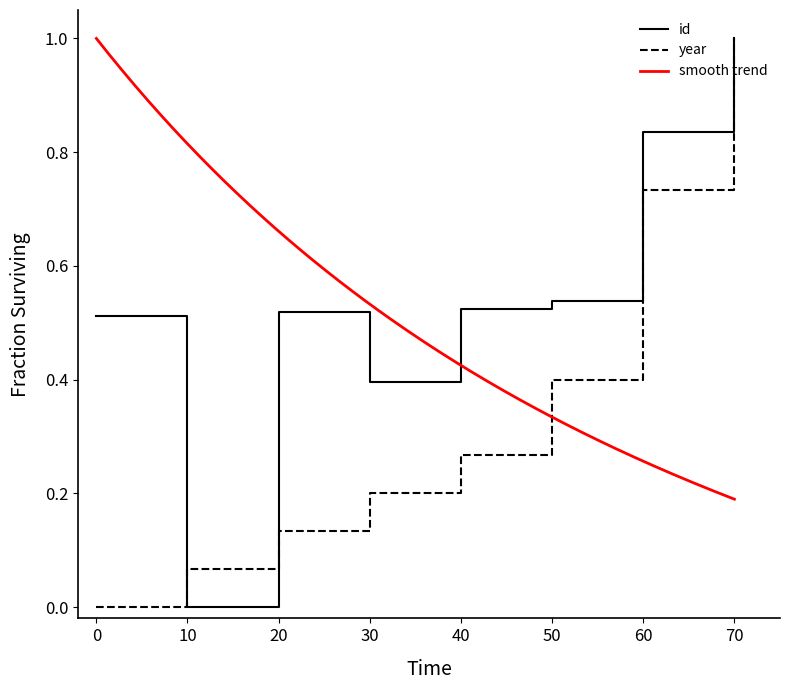

Where is id nearest to the value 0?

10